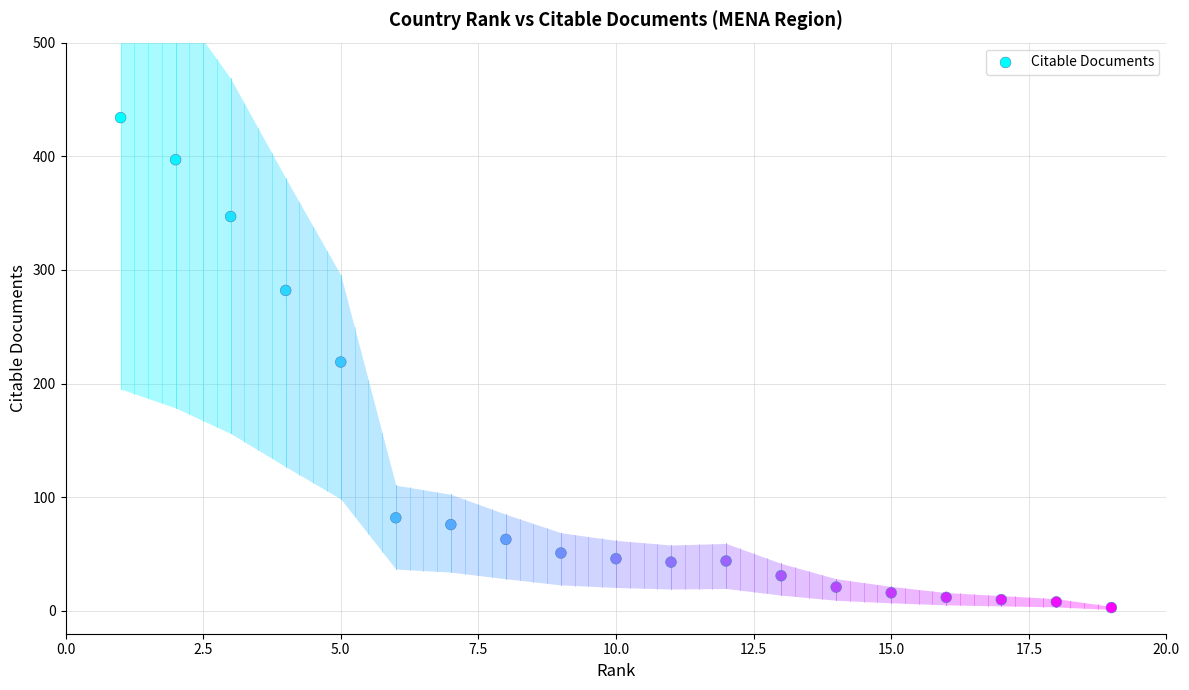

What is the range of X values (max minus min)?

18